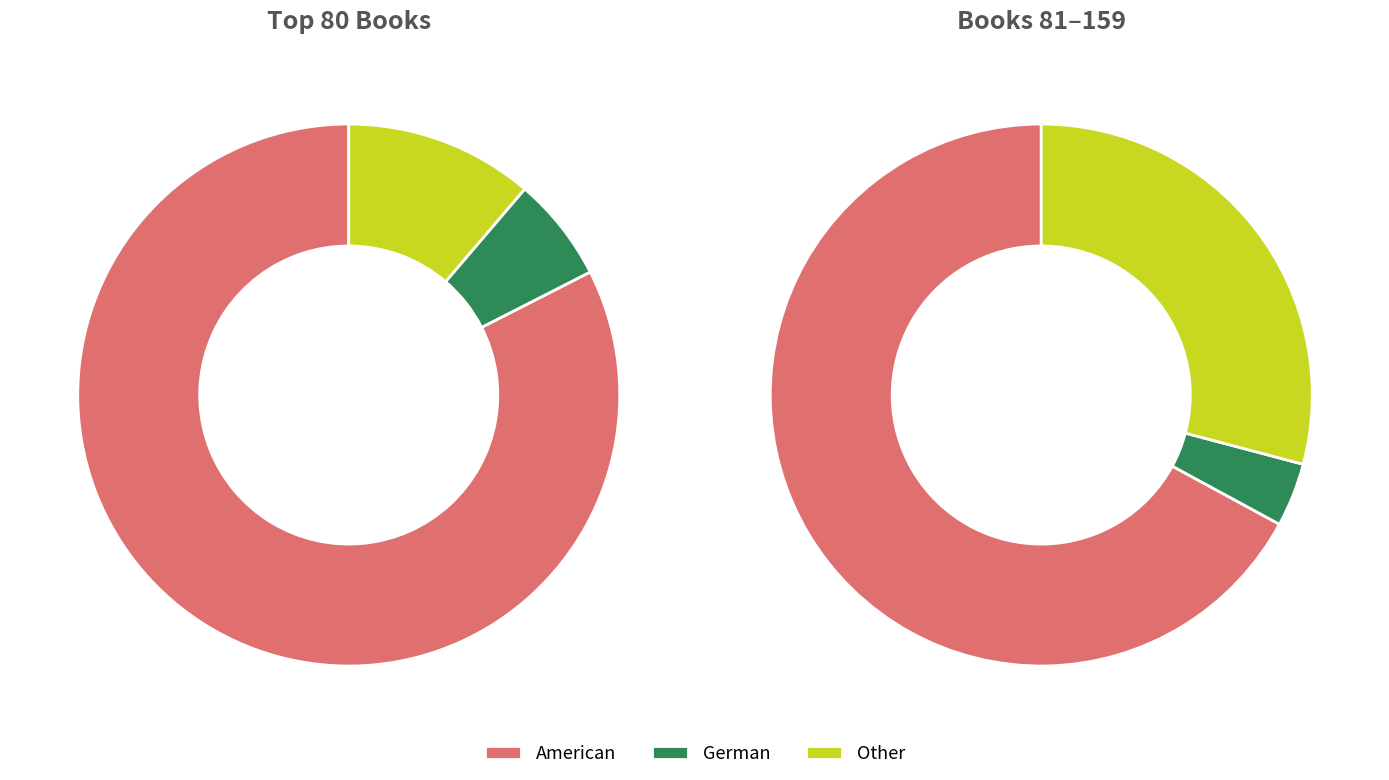

Is there a majority slice in this chart?

Yes